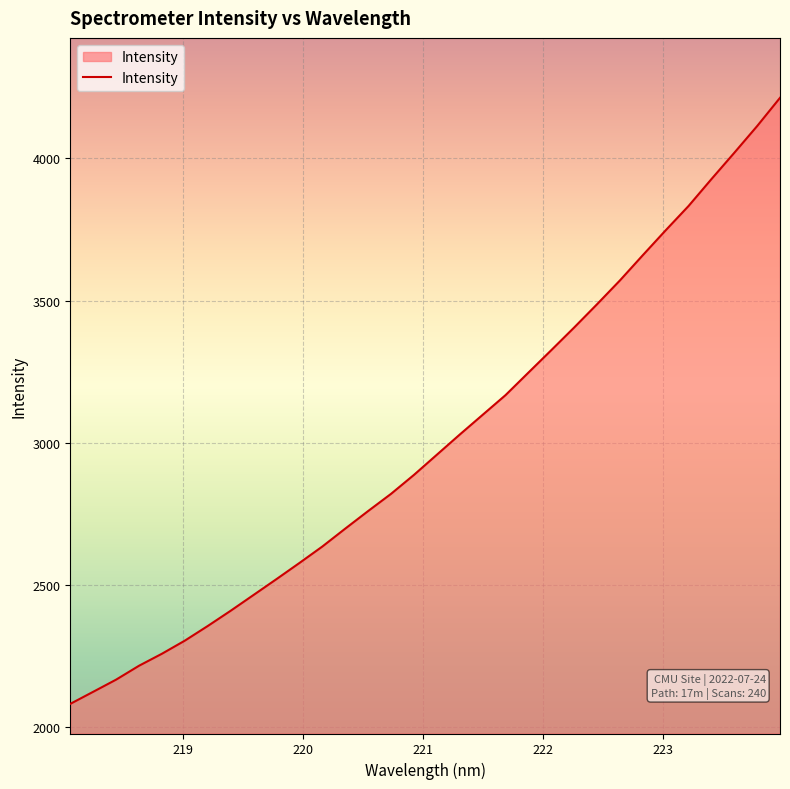

What is the greatest value displayed?

4212.3